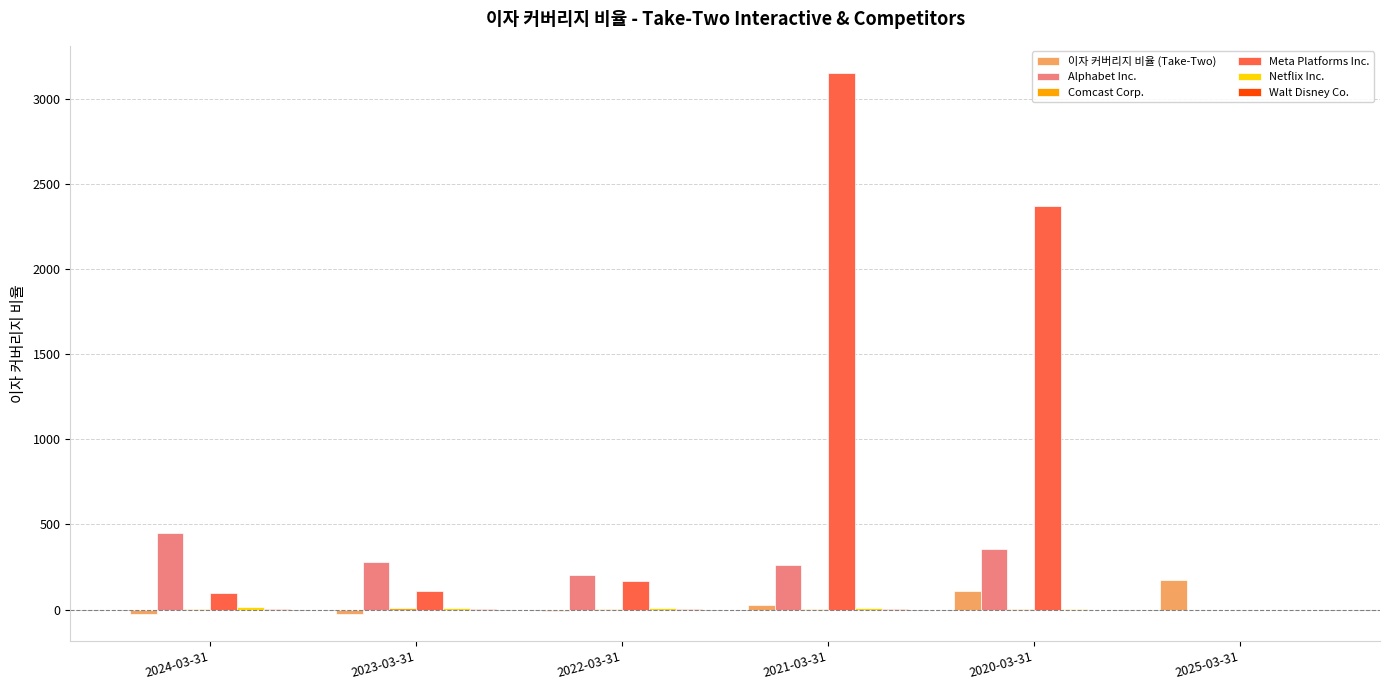

Which series has the largest range (max minus min)?

Meta Platforms Inc.